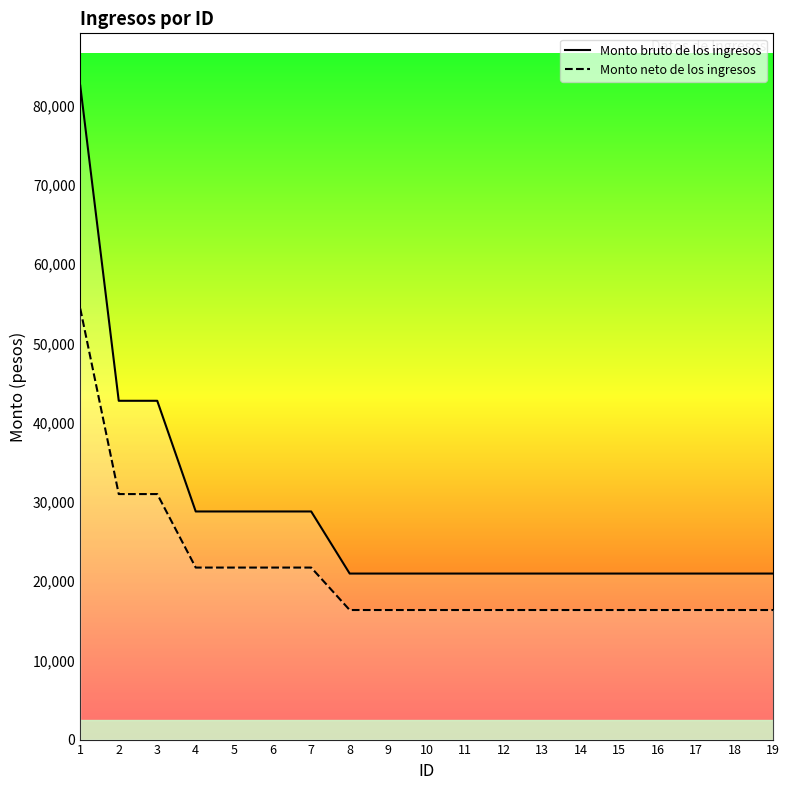

What is the spread (max minus min) of values at 3?

11770